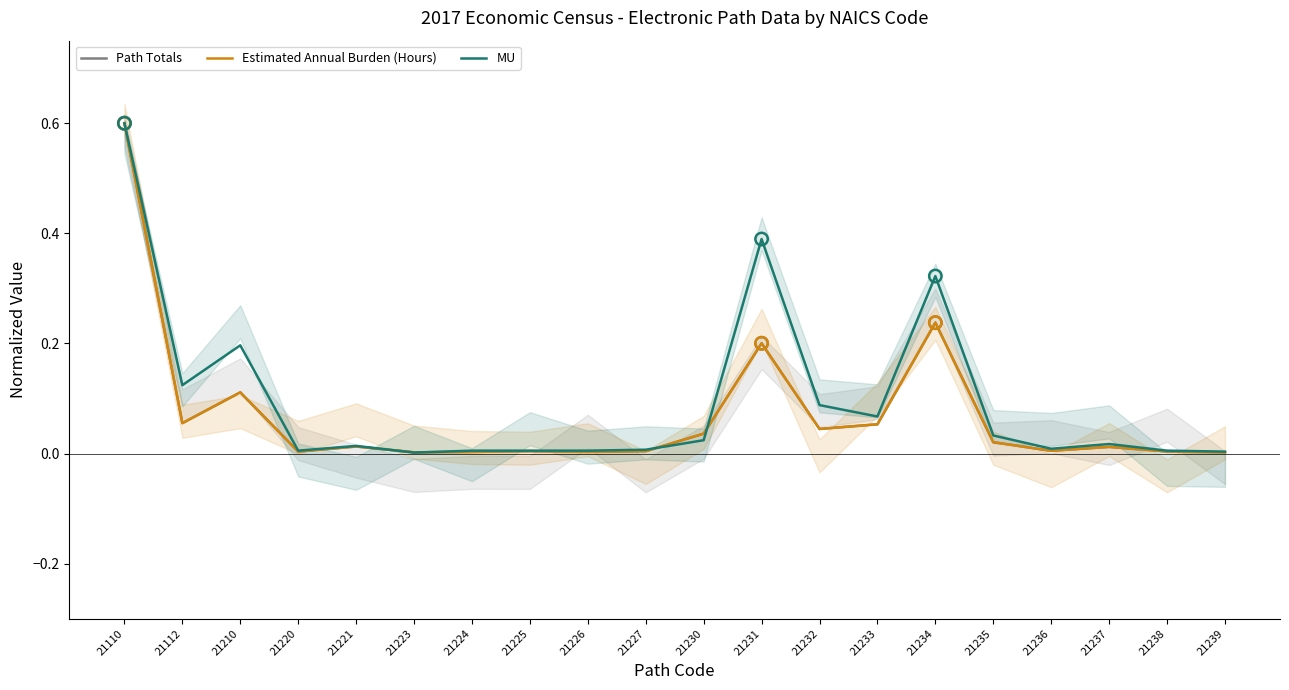

Which series reaches the maximum Y coordinate?

Path Totals